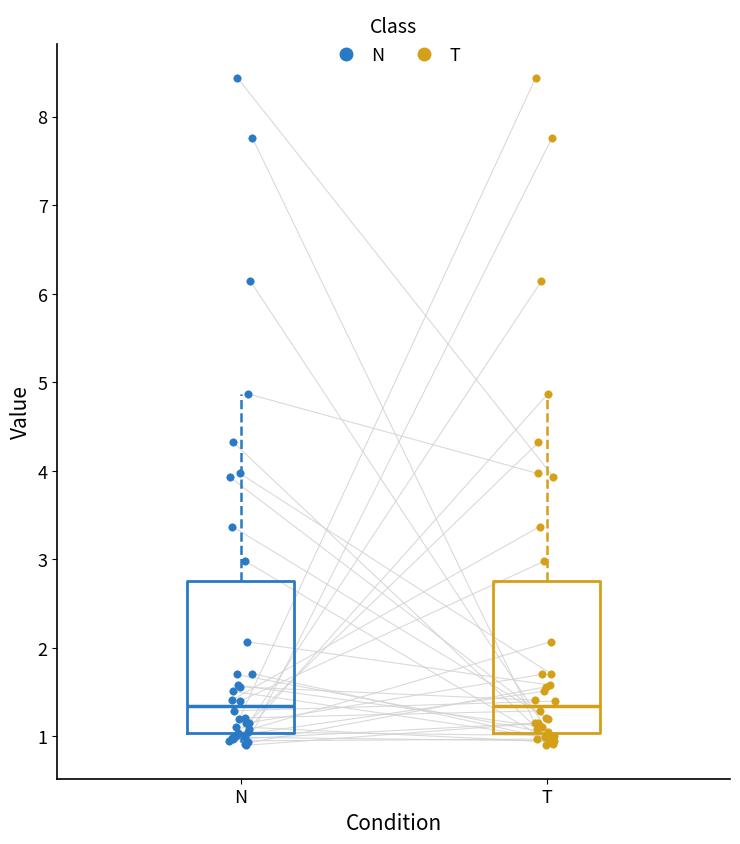

Where does the median line of the box for T sit on the y-axis? The values are not printed on the chart, so give them approximately, as read against the axis.

1.3